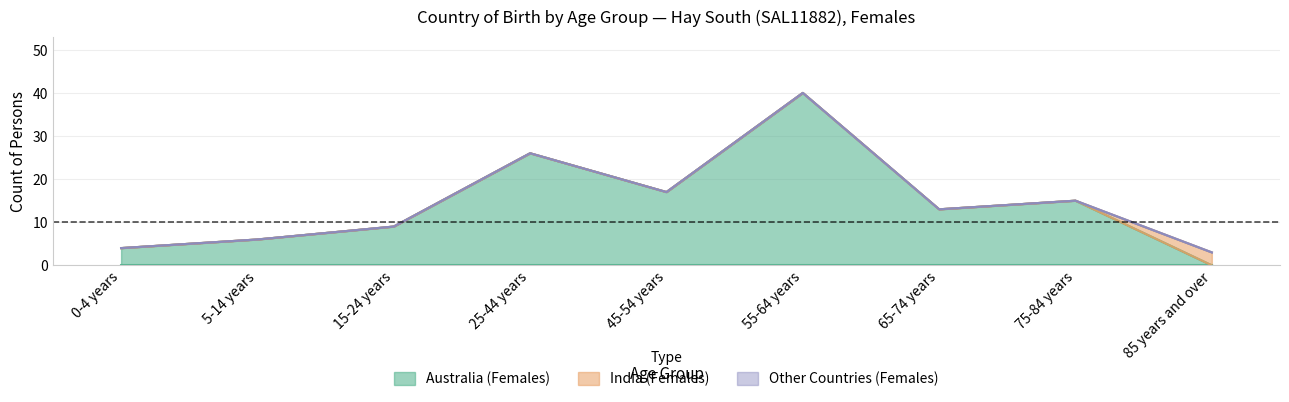

True or false: Other Countries (Females) and Australia (Females) cross at least once.

False